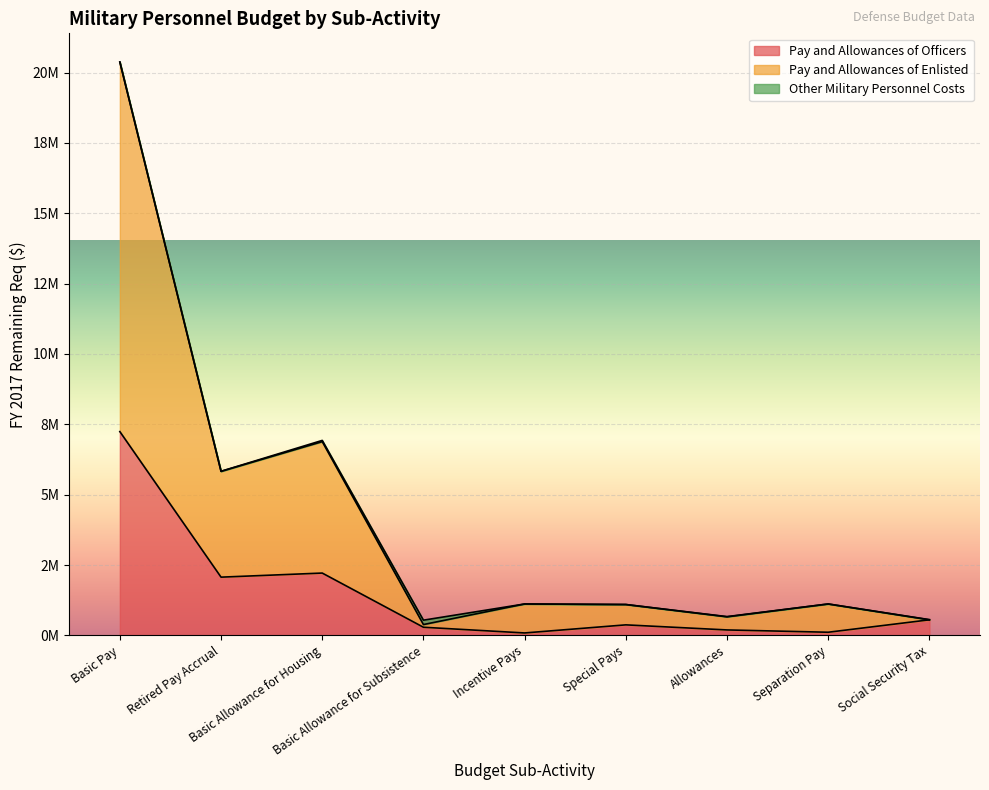

Where does the Pay and Allowances of Officers series first go above 374702?

Basic Pay